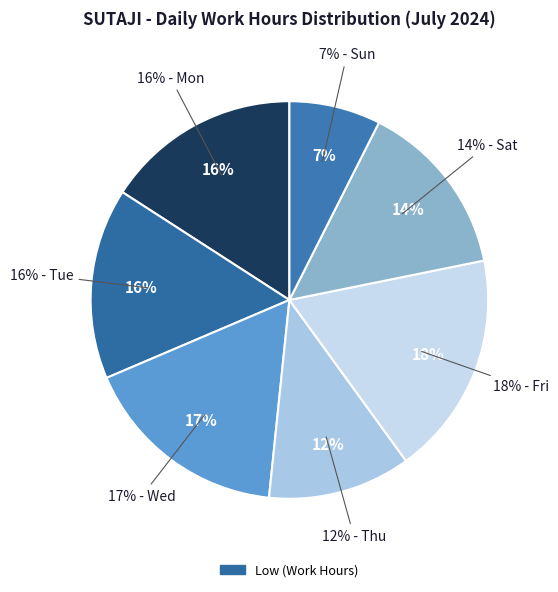

Which slice is the smallest?

21-Sun